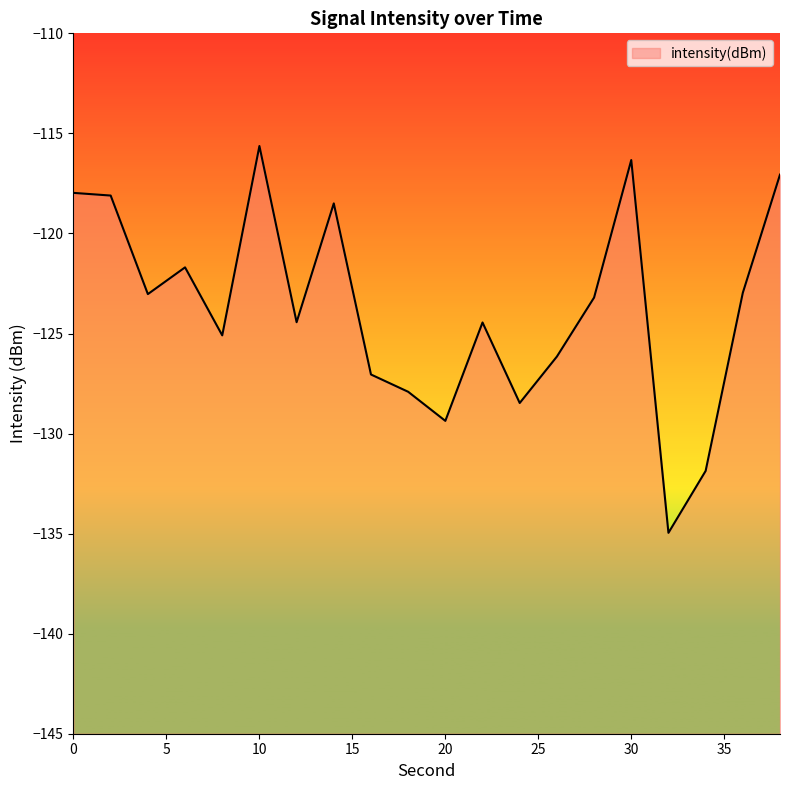

What is the difference between the values at 20 and 10?

13.7